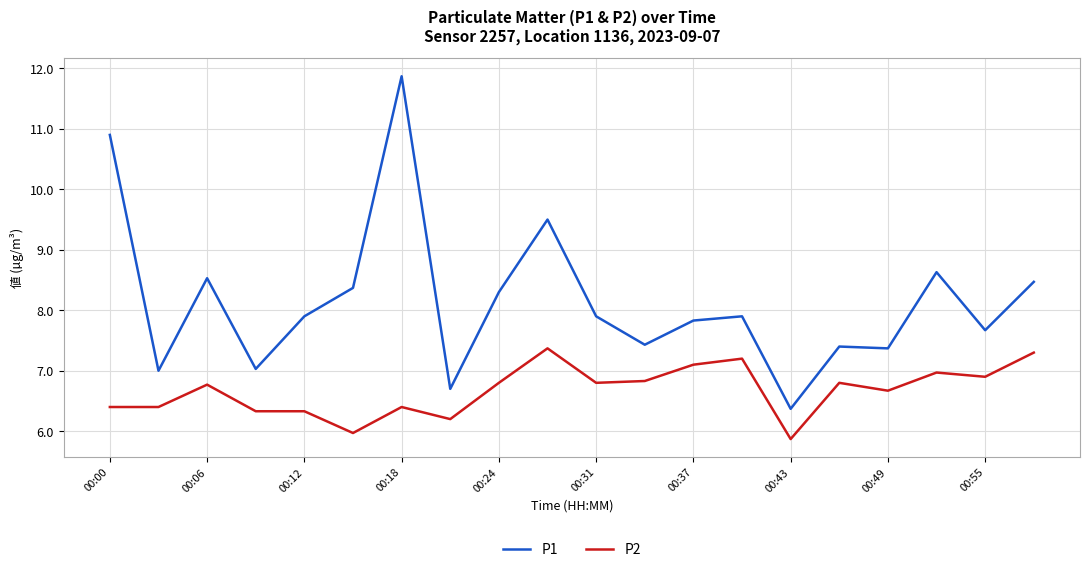

List the series in order of their peak value, lowest first.

P2, P1